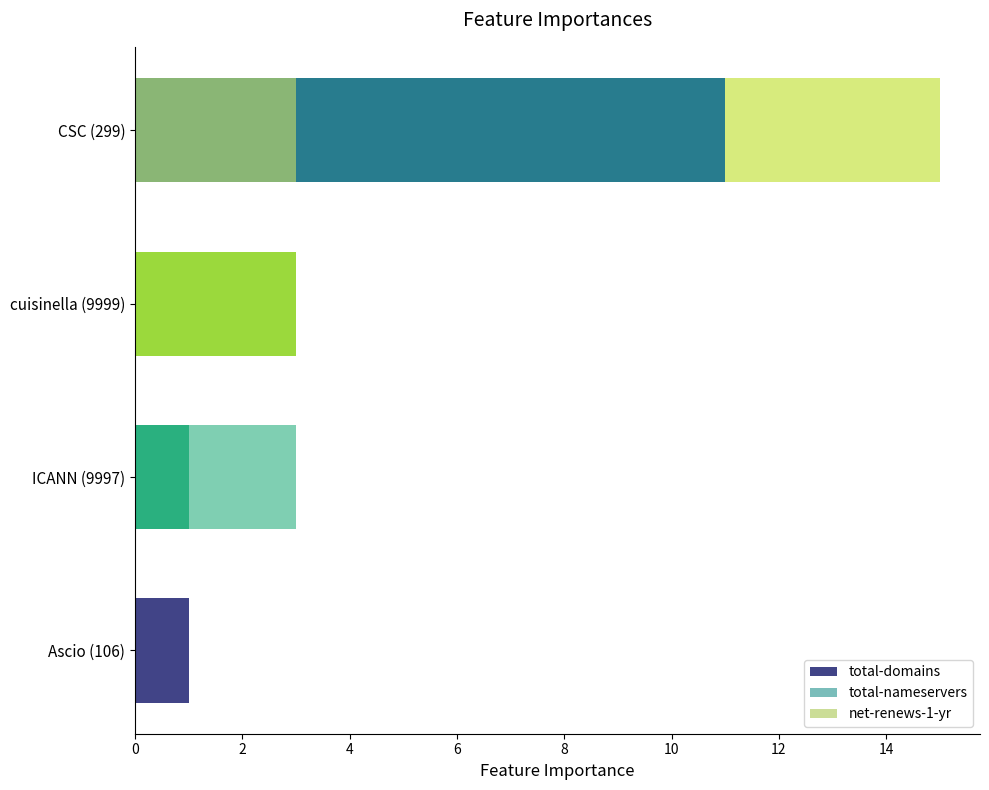

What is the sum of the total-nameservers values at Ascio (106) and CSC (299)?

4